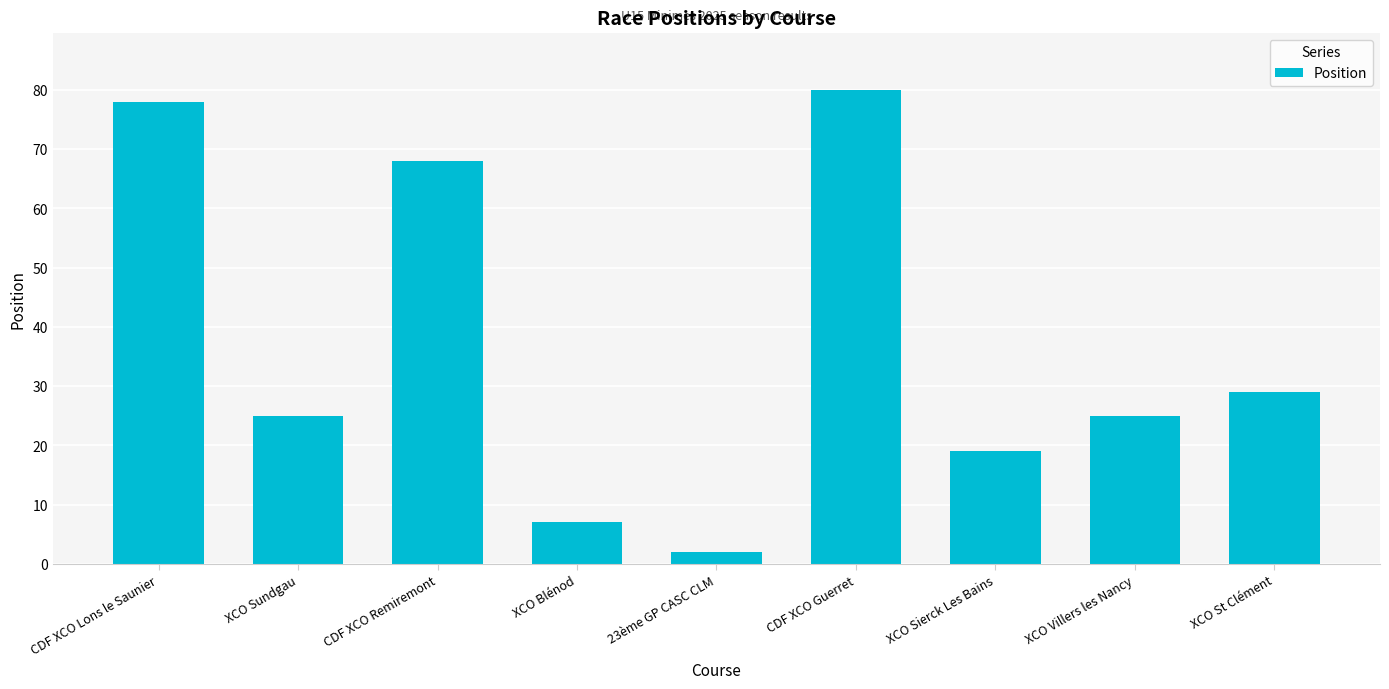

Which has a higher value, CDF XCO Guerret or 23ème GP CASC CLM?

CDF XCO Guerret